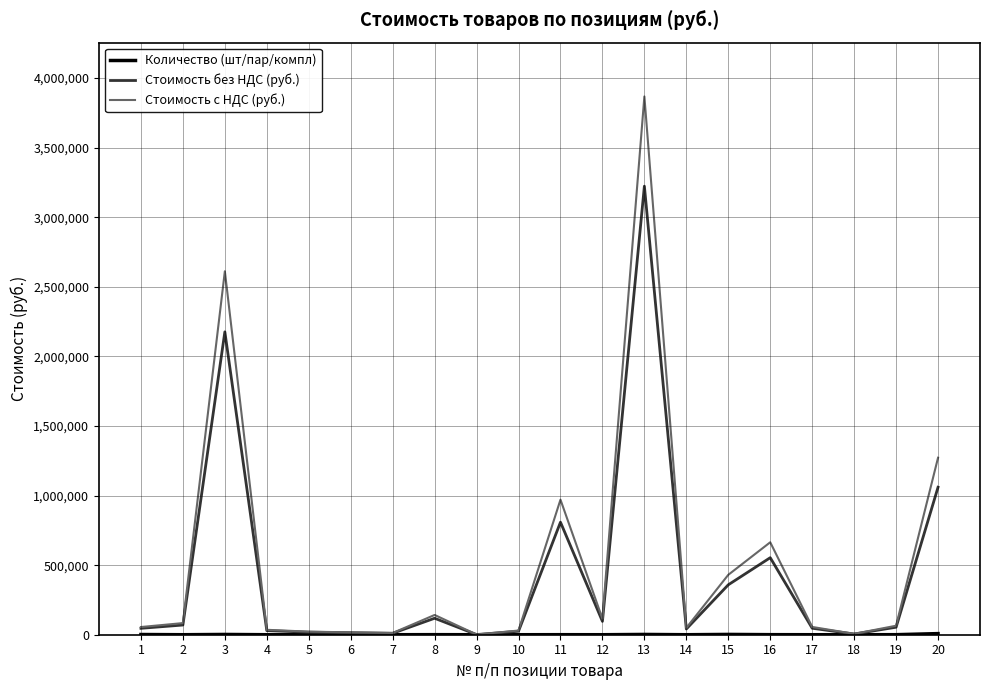

Which series has the largest range (max minus min)?

Стоимость с НДС (руб.)